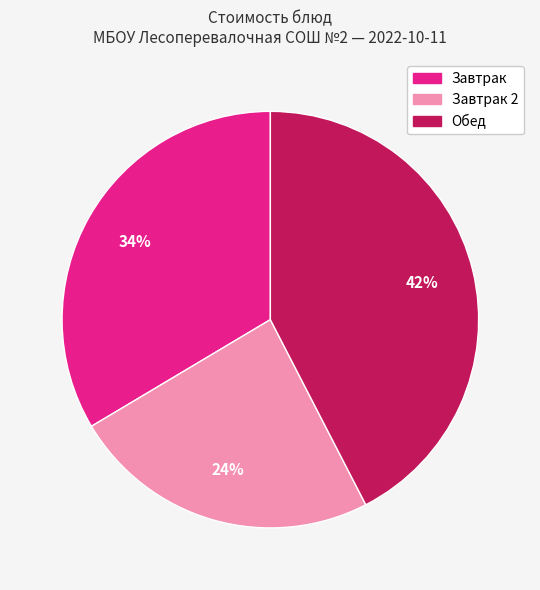

To the nearest percent, what is the average slice percentage?

33%